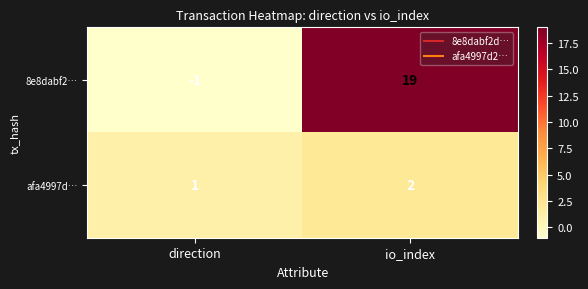

True or false: 8e8dabf2… has a value of -1 at direction.

True